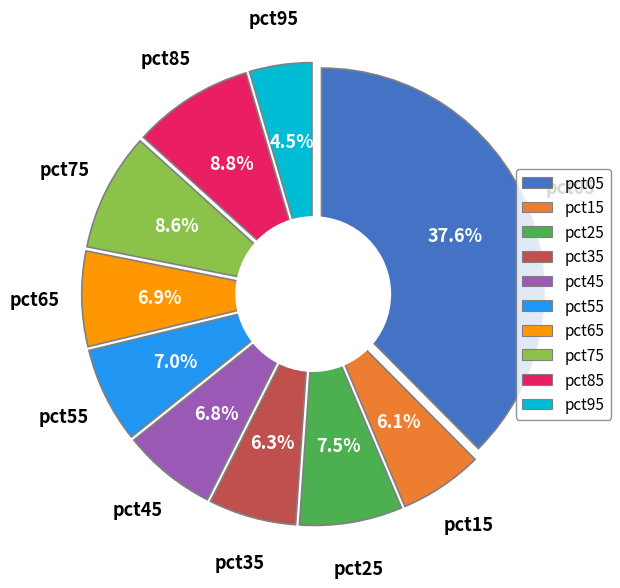

What percentage is the pct35 slice, to the nearest percent?

6%